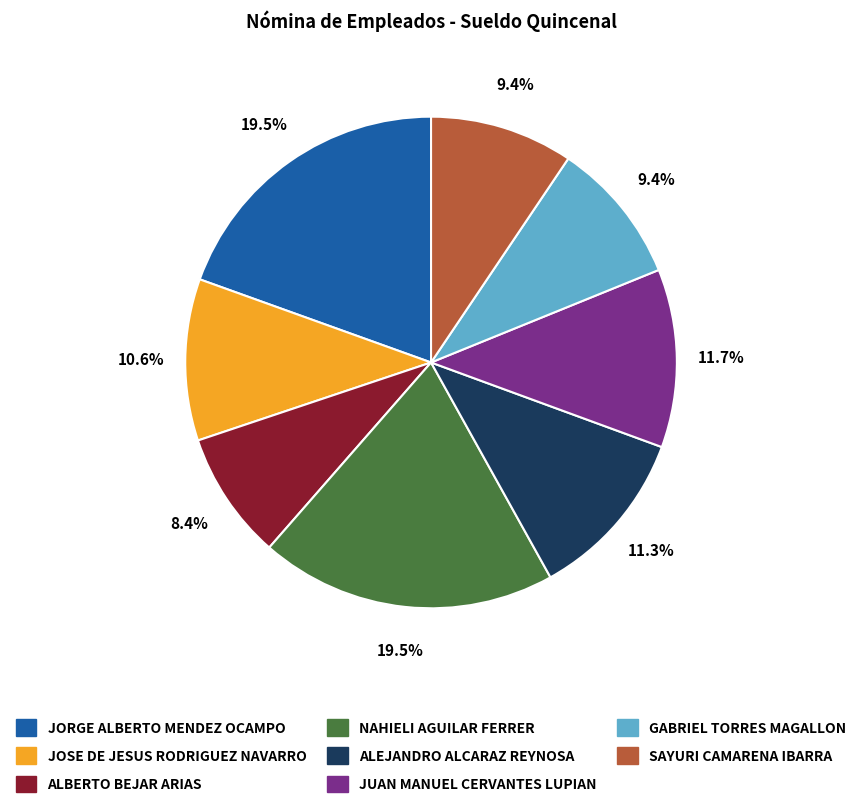

Combined, do ALEJANDRO ALCARAZ REYNOSA and GABRIEL TORRES MAGALLON account for over 50%?

No